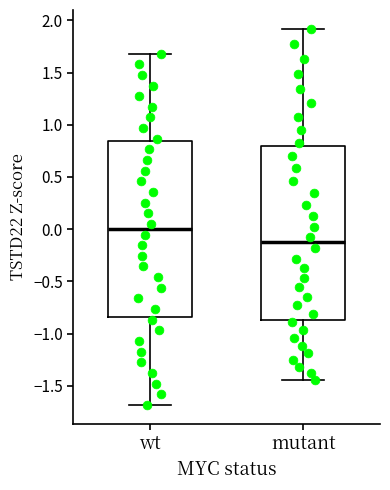

Which box's median line is the highest?

wt